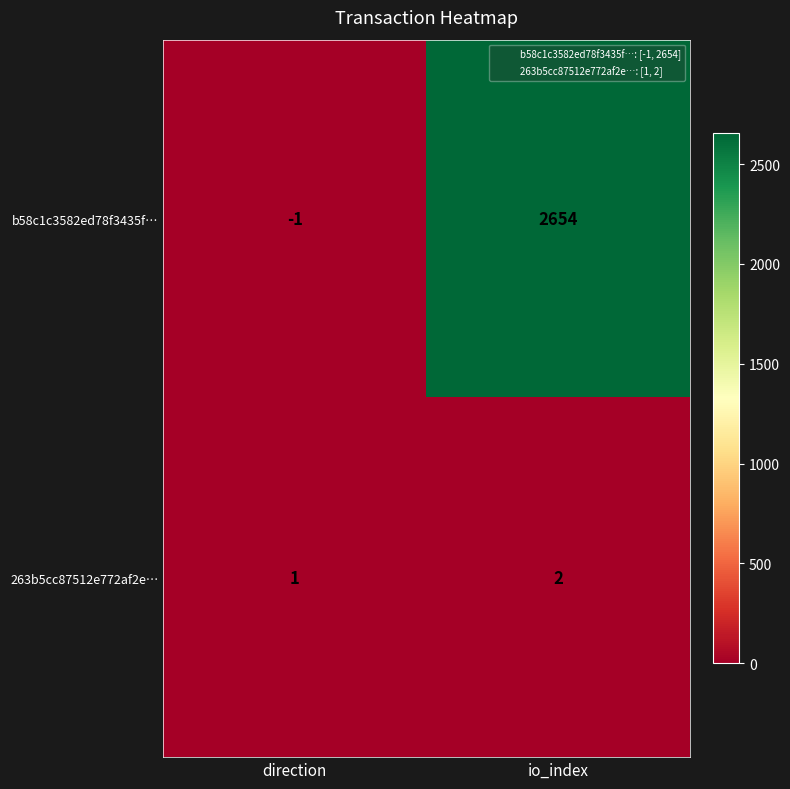

Which series has the largest range (max minus min)?

b58c1c3582ed78f3435f…